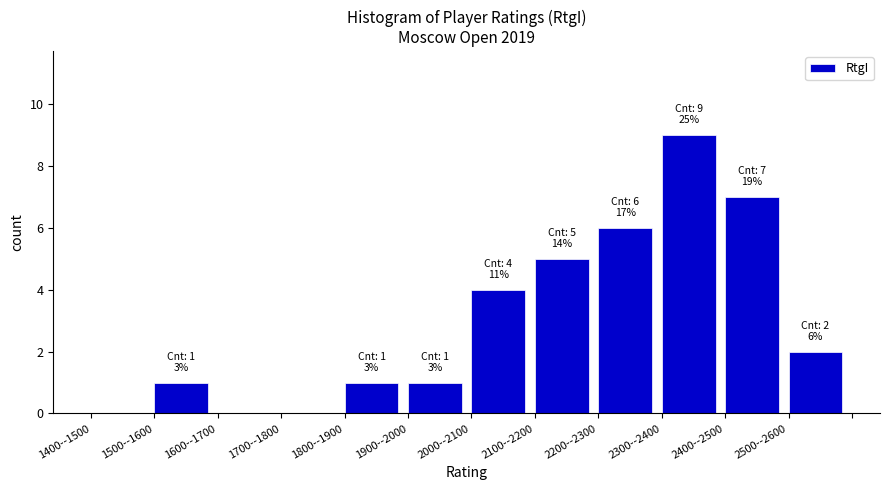

Reading left to right, list all the values displayed in this chart.

1400--1500=0	1500--1600=1	1600--1700=0	1700--1800=0	1800--1900=1	1900--2000=1	2000--2100=4	2100--2200=5	2200--2300=6	2300--2400=9	2400--2500=7	2500--2600=2